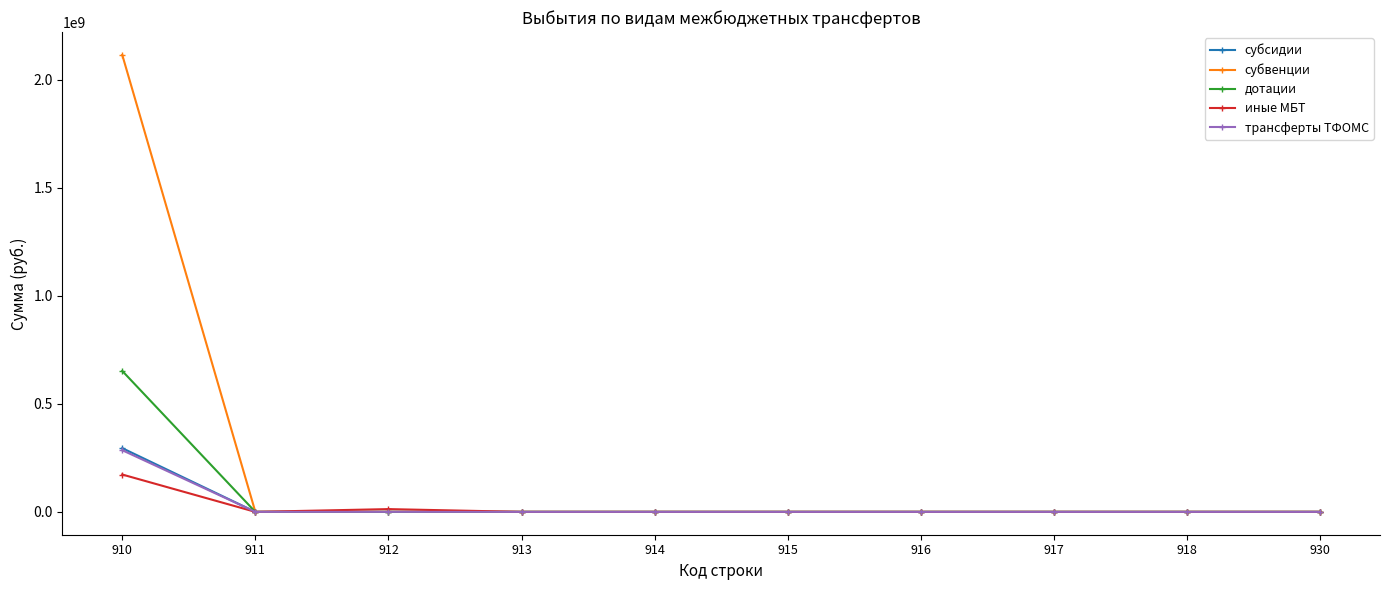

Which series has the largest total across all categories?

субвенции